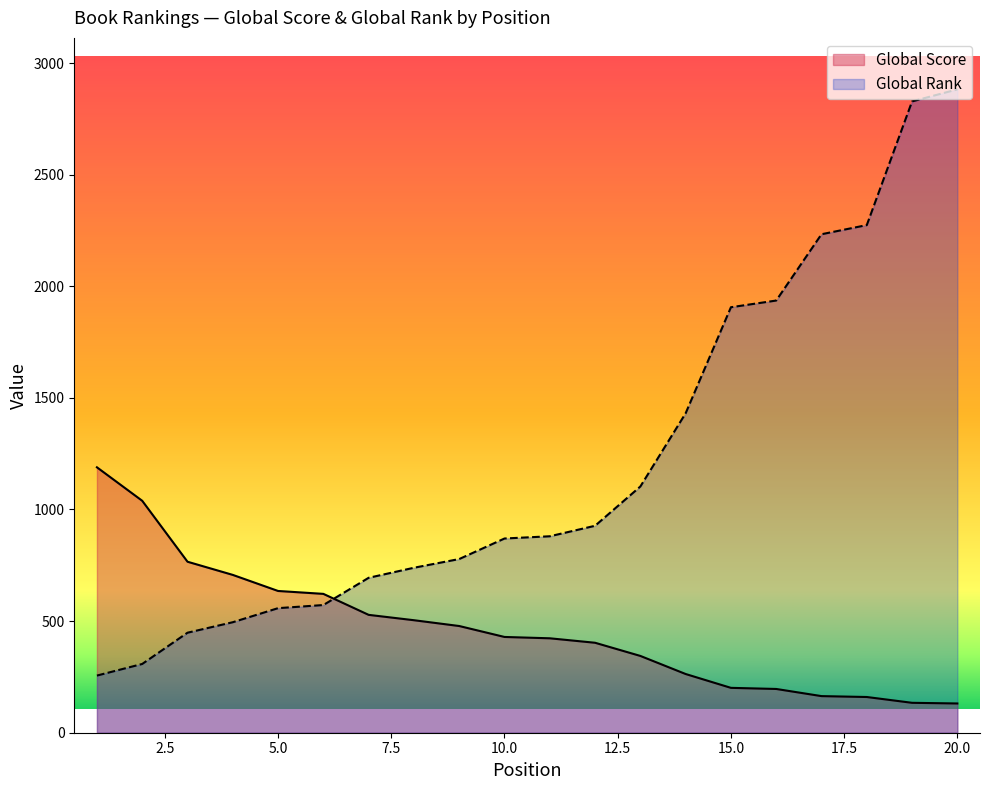

At how many categories does at least one series exceed 1495?

6